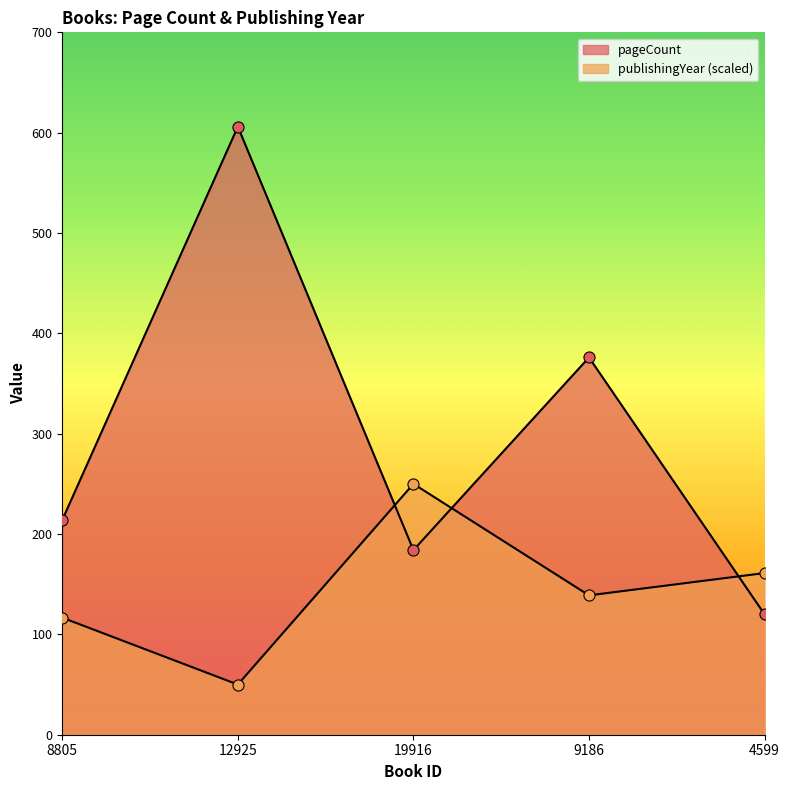

Count the number of data series in this chart.

2